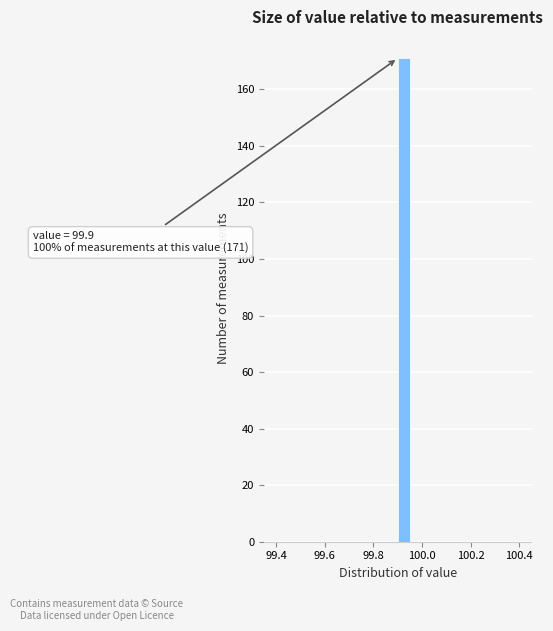

Read against the x-axis, roughly where is the centre of the tallest bar?

99.92